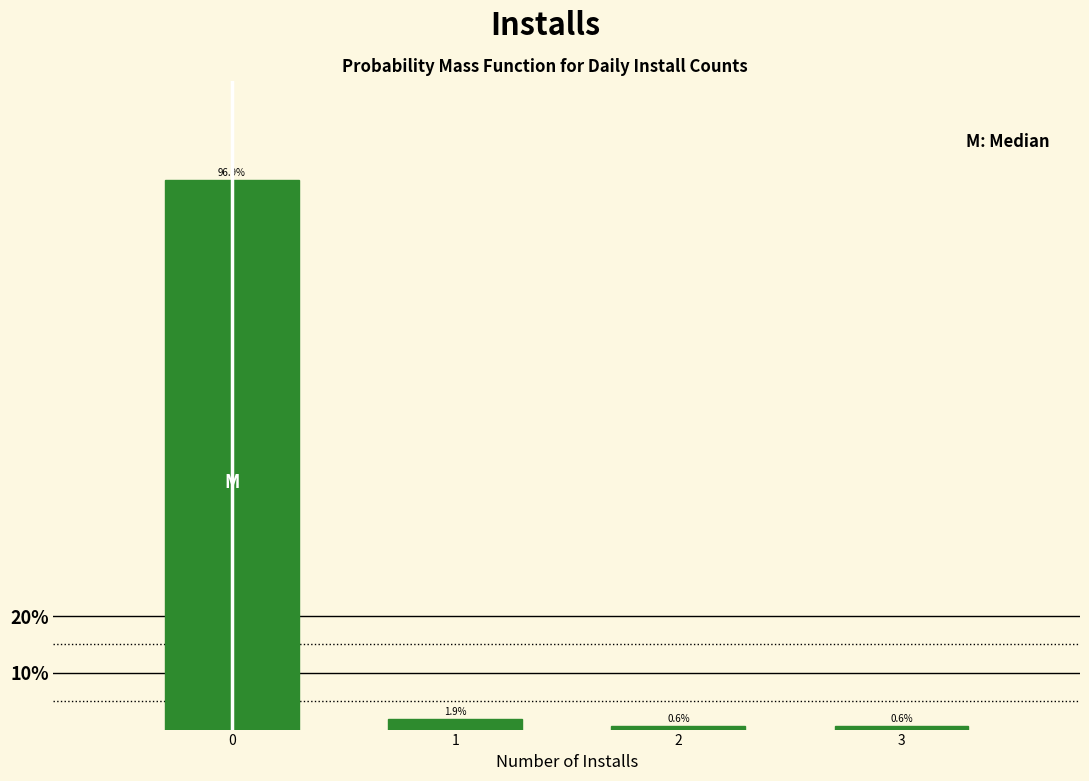

Reading left to right, transcribe all the data shown in this chart.

0=96.9	1=1.9	2=0.6	3=0.6